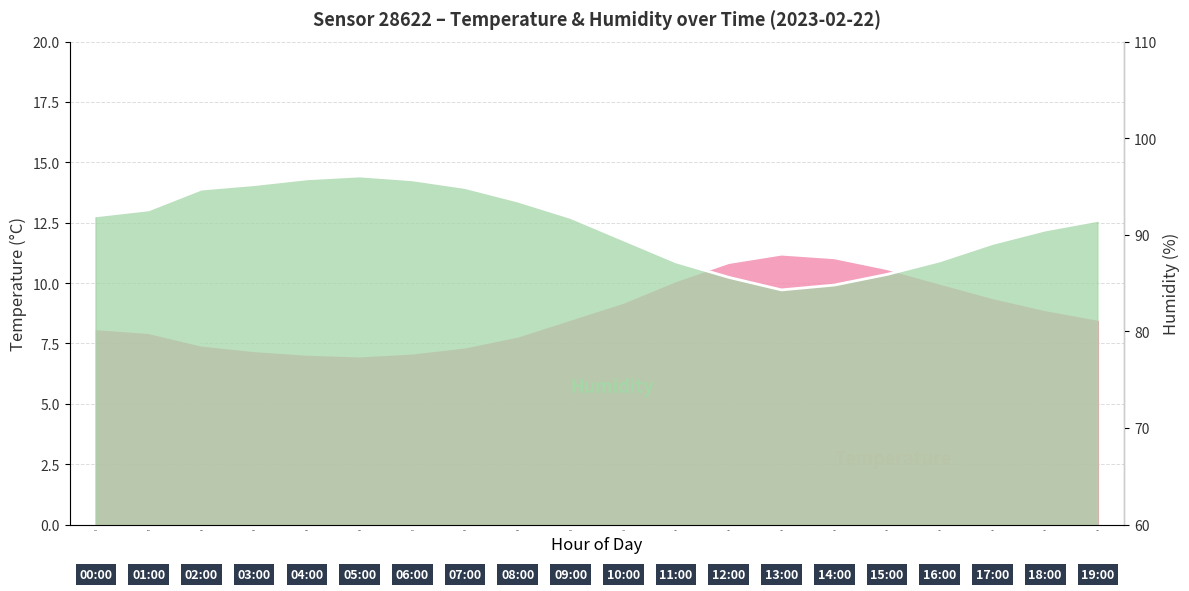

How many data points in temperature are above 8?

12